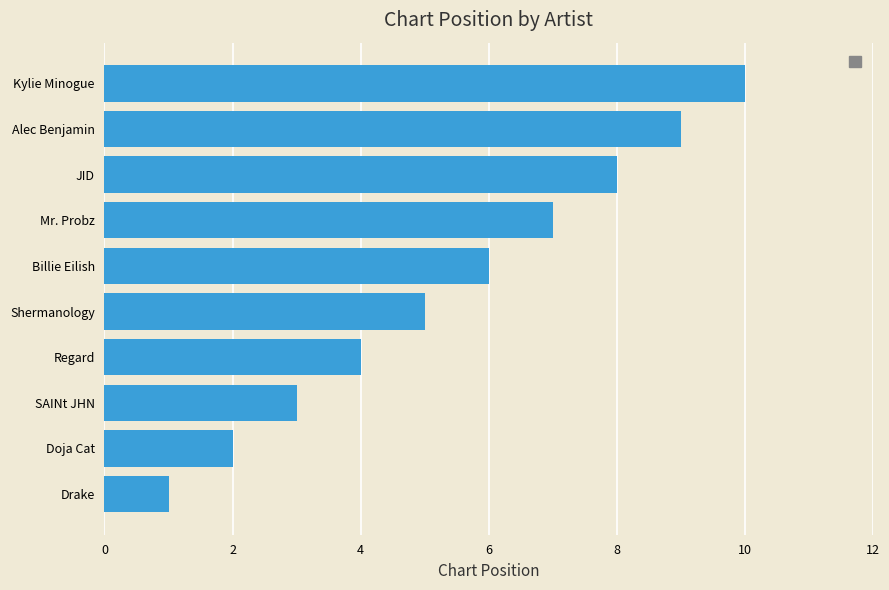

Rank the categories by value from lowest to highest.

Drake, Doja Cat, SAINt JHN, Regard, Shermanology, Billie Eilish, Mr. Probz, JID, Alec Benjamin, Kylie Minogue